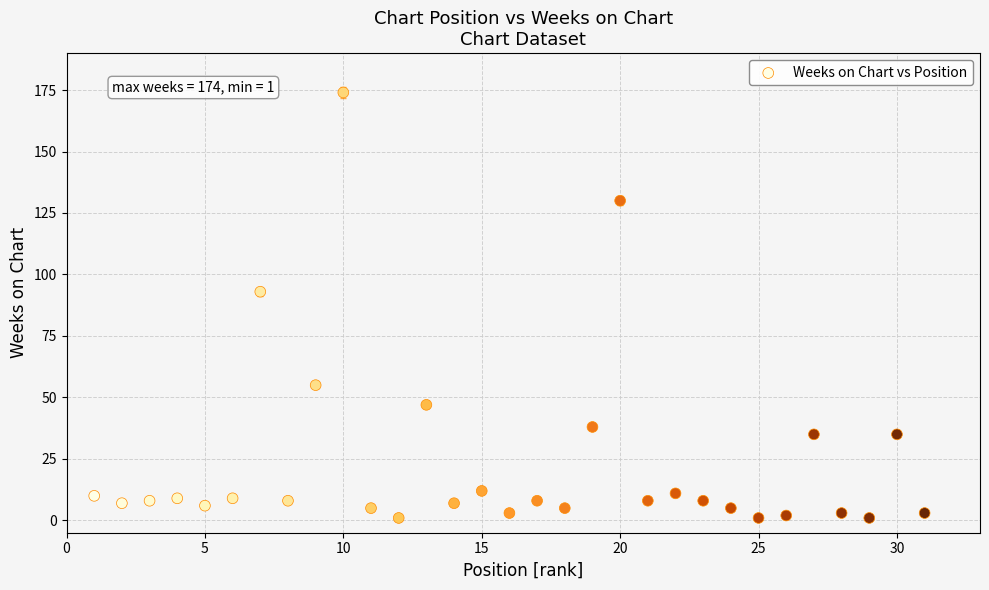

What is the range of X values (max minus min)?

30